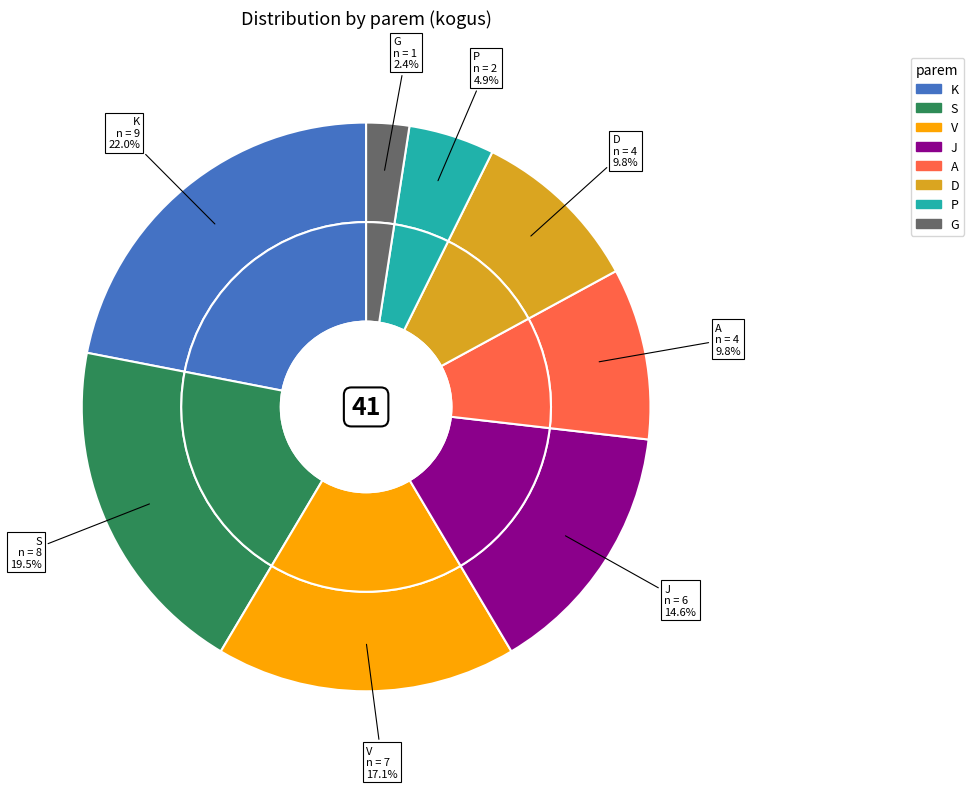

What percentage is the G slice, to the nearest percent?

2%